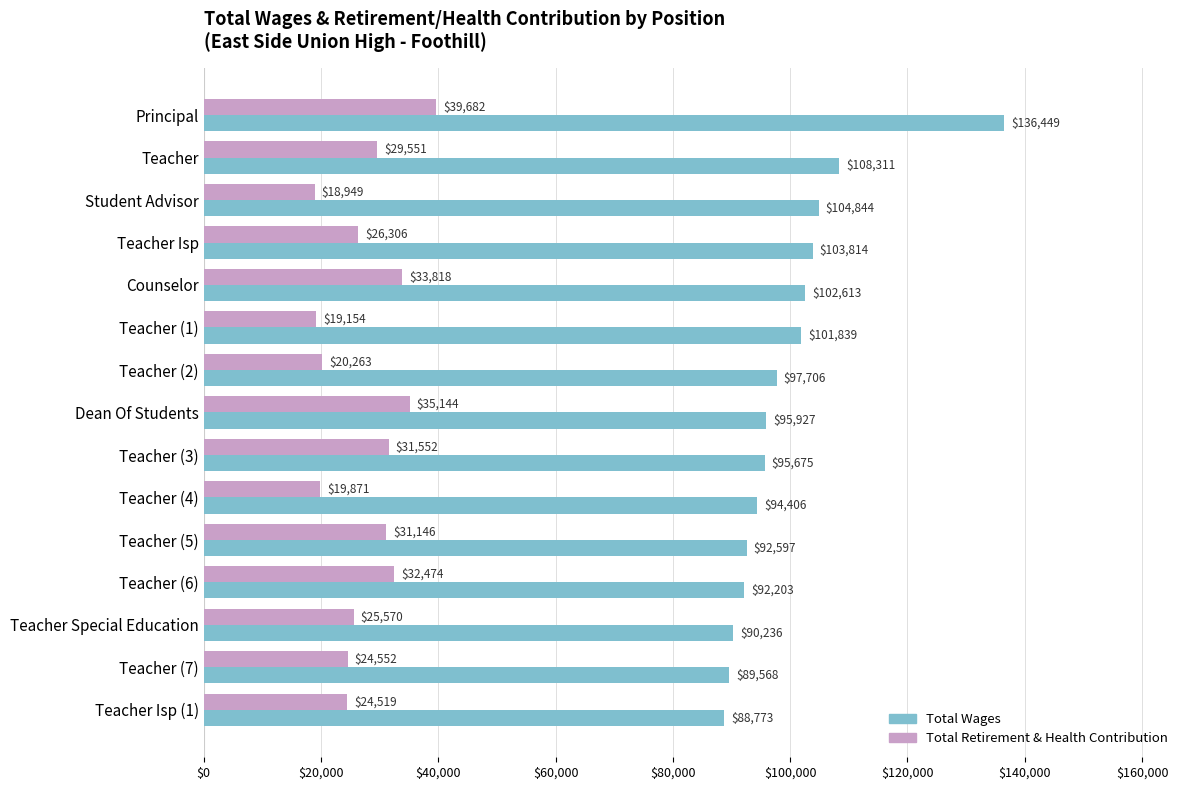

What are all the series names shown in the legend?

Total Wages, Total Retirement & Health Contribution